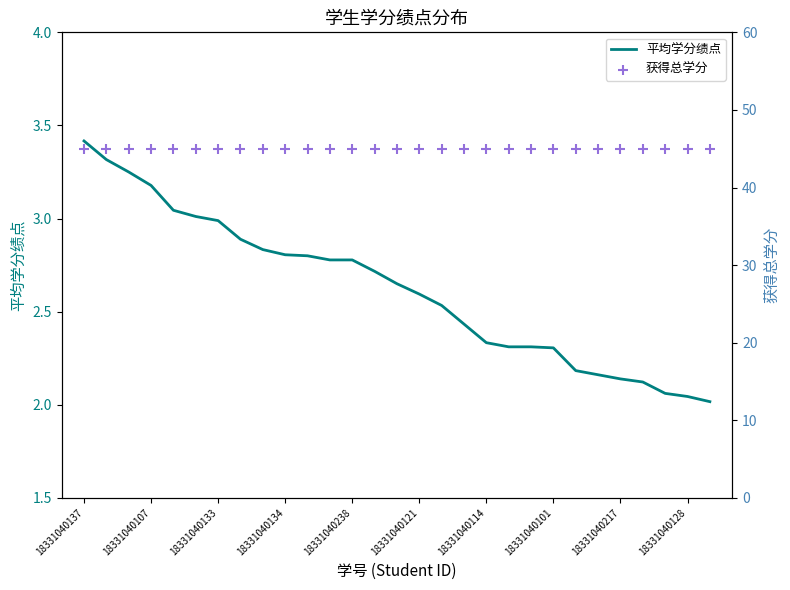

Which series contains the highest Y value?

获得总学分